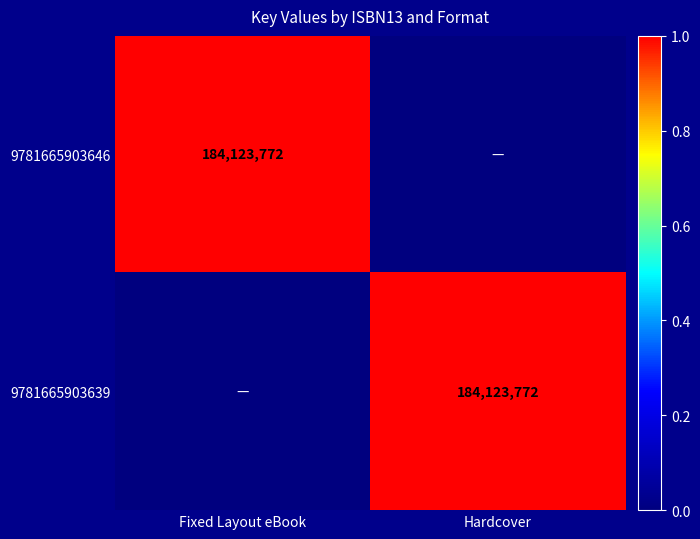

The 9781665903639 series shows 184123772 at Hardcover. True or false?

True